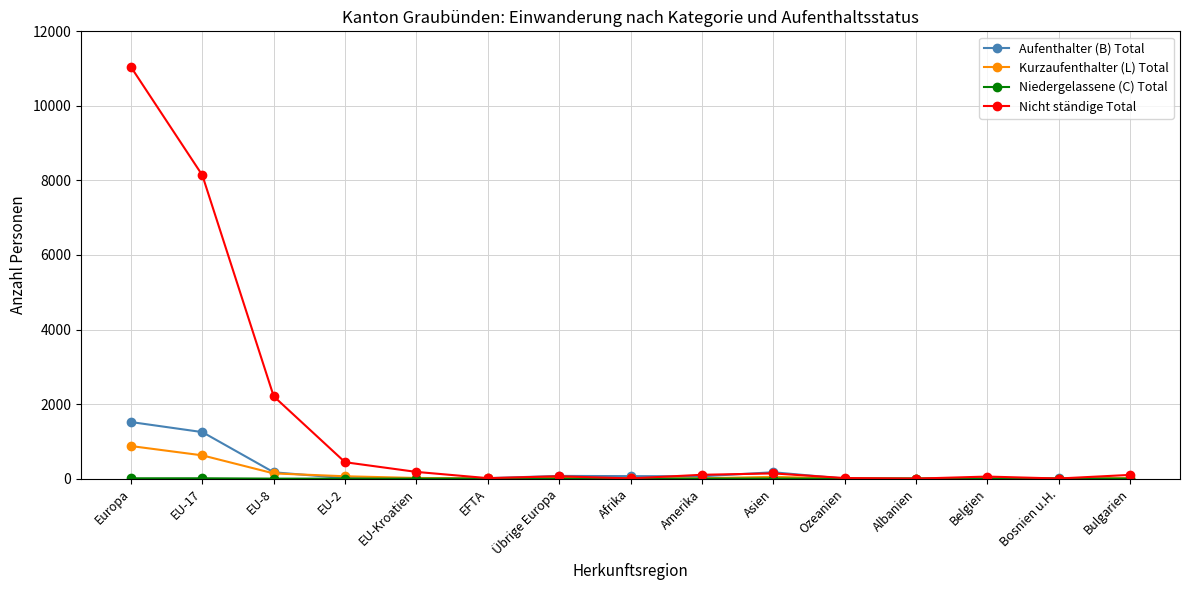

At how many categories does at least one series exceed 4951?

2